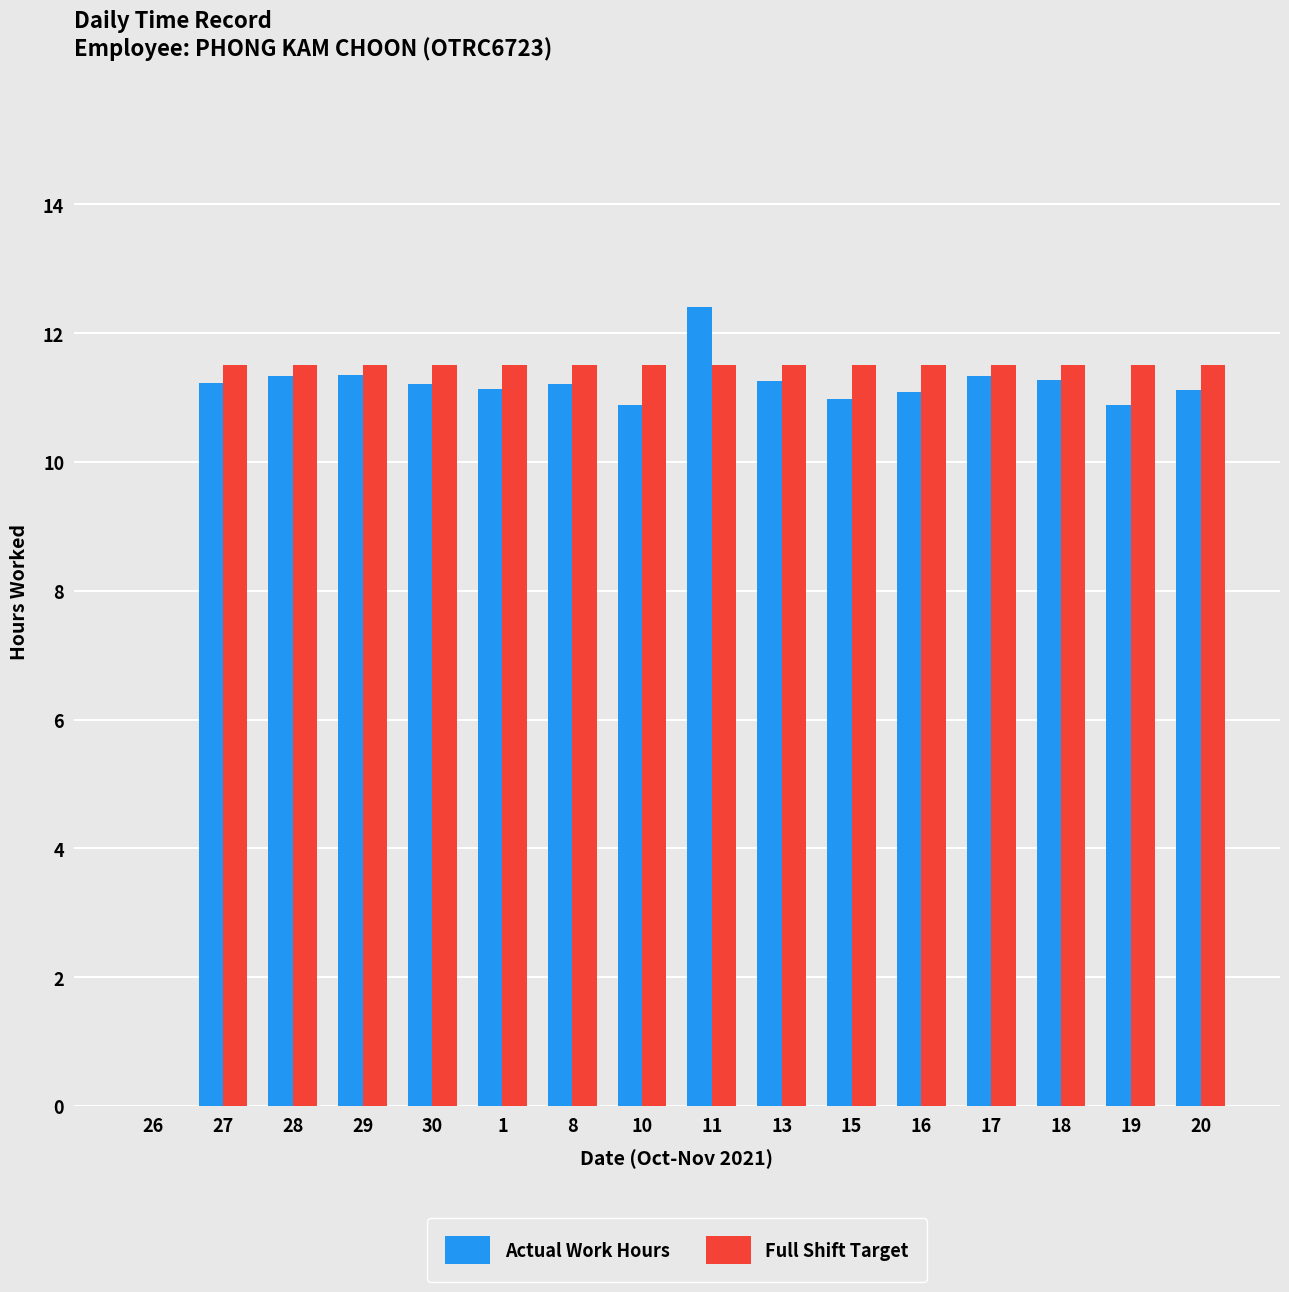

What is the sum of all Full Shift Target values?

172.5